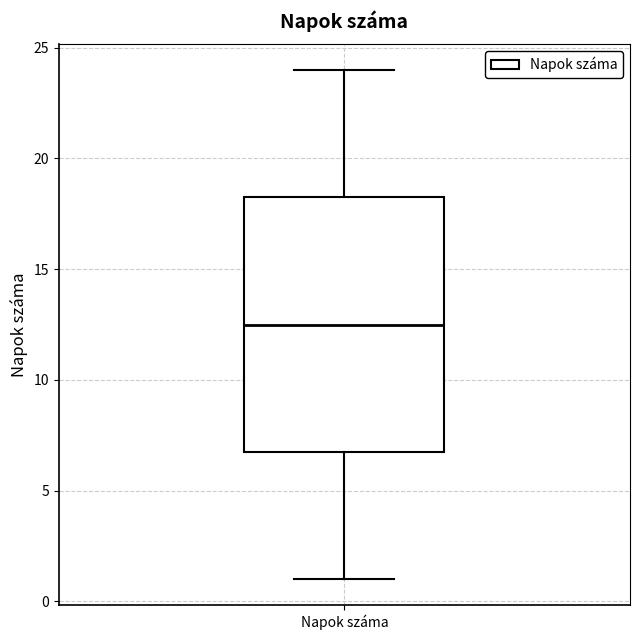

Read this box plot against the y-axis: the position of the median line, the range covered by the box, and the ends of both whiskers. The values are not printed on the chart, so give them approximately, as read against the axis.

median 12.5, box 7.0 to 18.5, whiskers 1.0 to 24.0